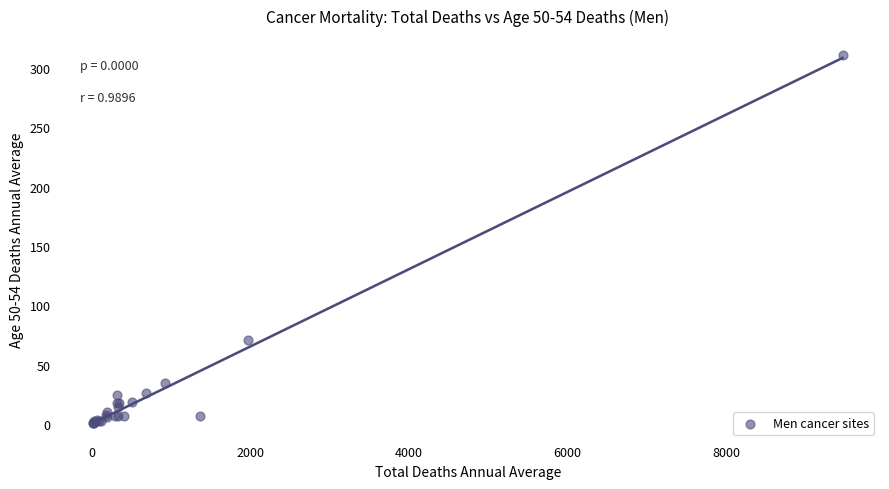

What Y value in the scatter plot is closest to 156?

71.0